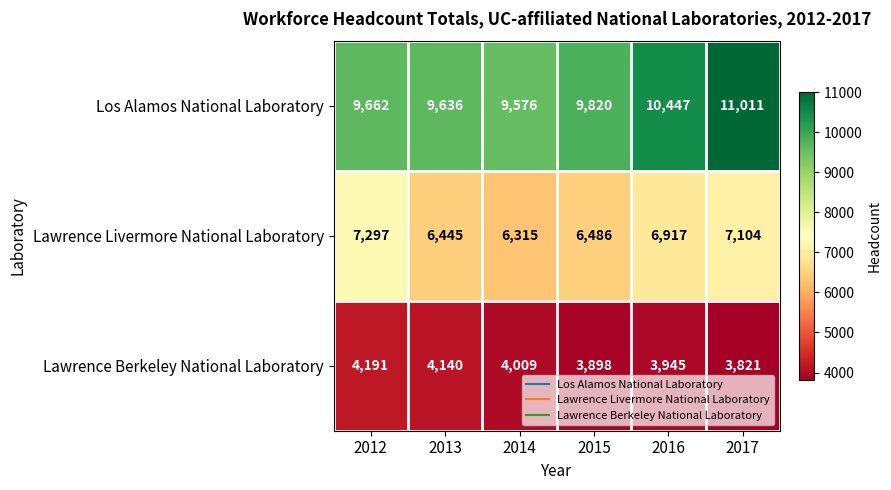

What is the total value across all series at 2015?

20204